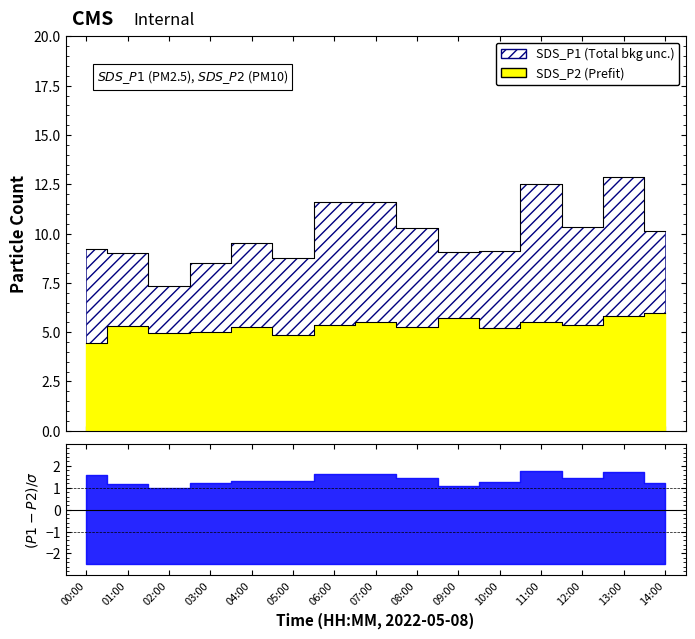

What are all the series names shown in the legend?

SDS_P1, SDS_P2